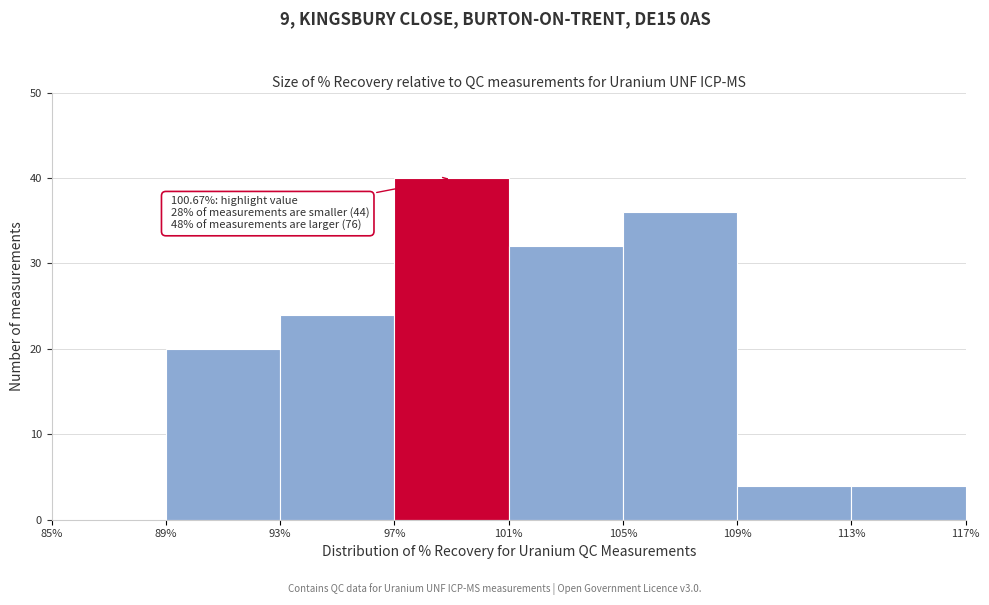

Over which range of the x-axis is the bar tallest?

97% to 101%